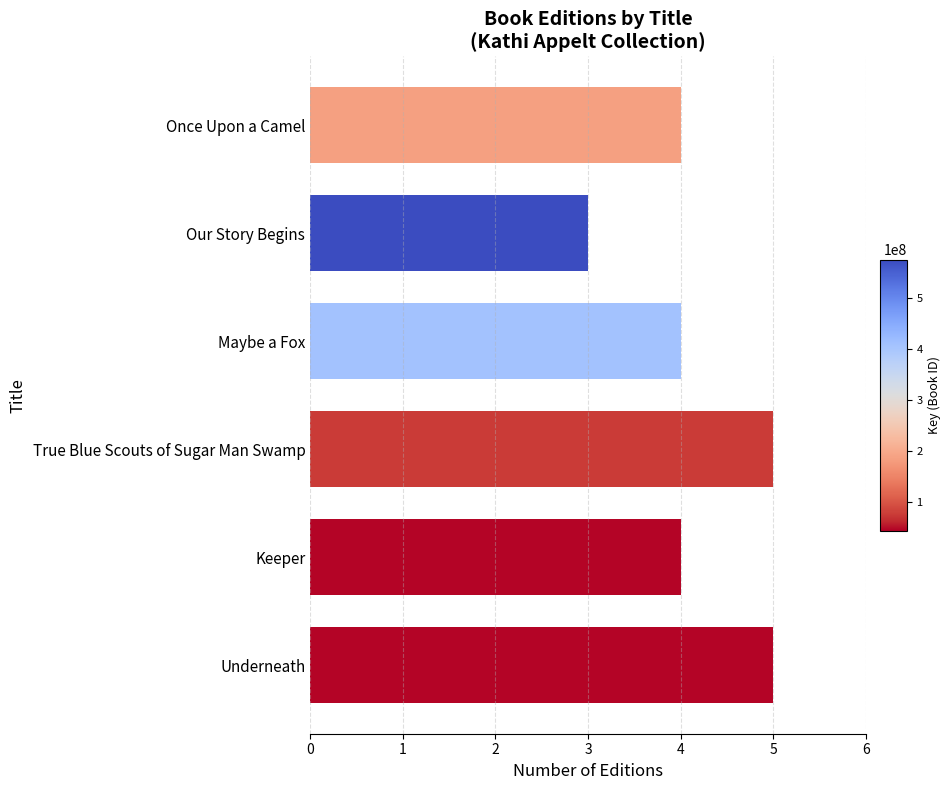

Reading top to bottom, what are all the values shown in this chart?

Once Upon a Camel=4	Our Story Begins=3	Maybe a Fox=4	True Blue Scouts of Sugar Man Swamp=5	Keeper=4	Underneath=5